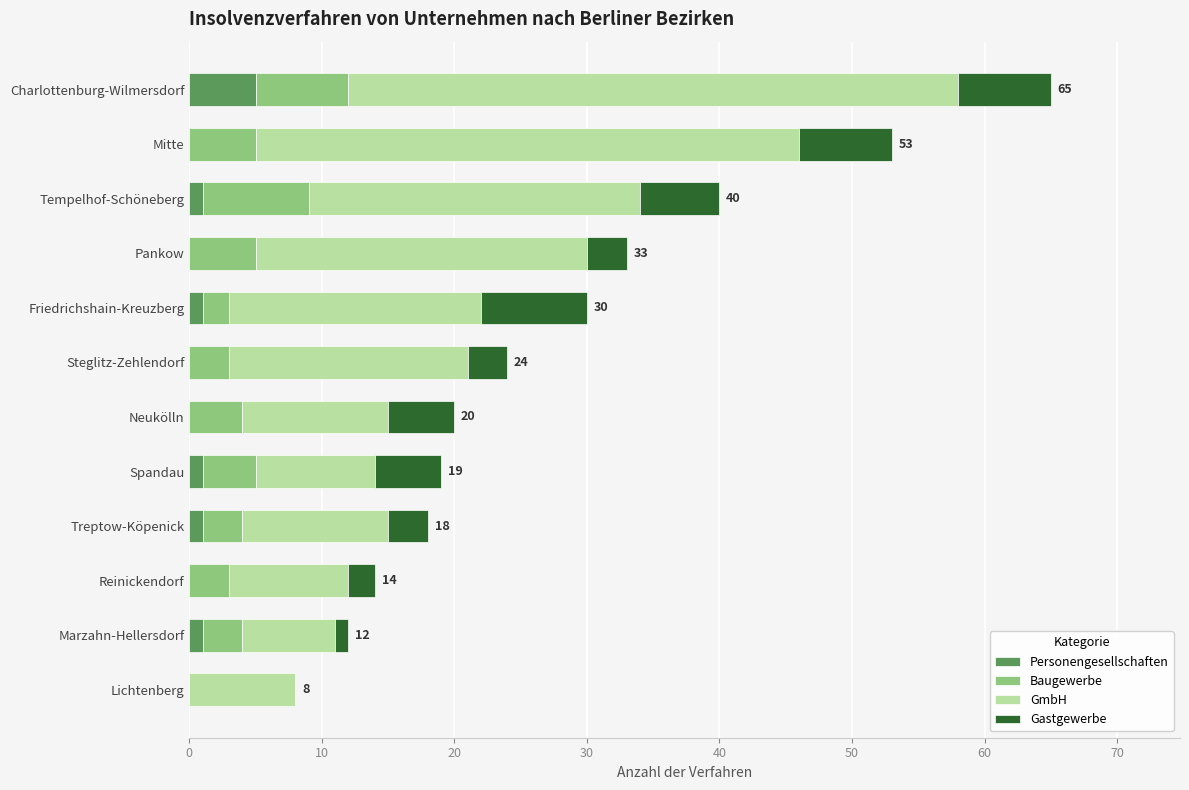

The value of Personengesellschaften at Pankow is -3. True or false?

False